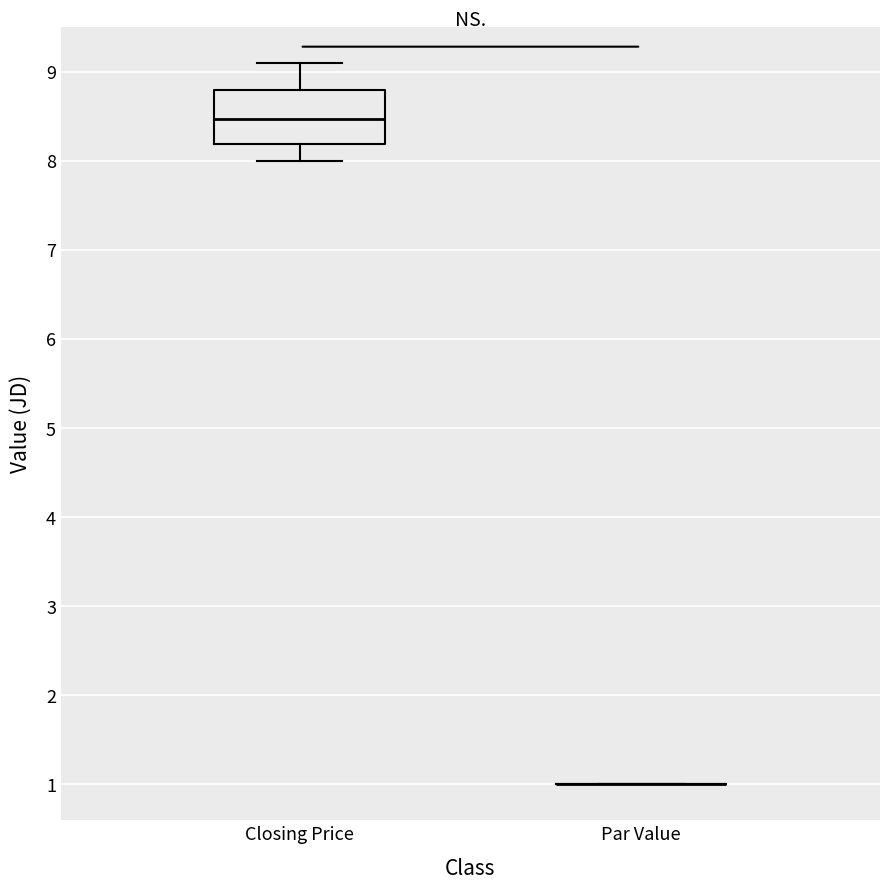

Comparing the boxes themselves (not the whiskers), which one is the tallest?

Closing Price